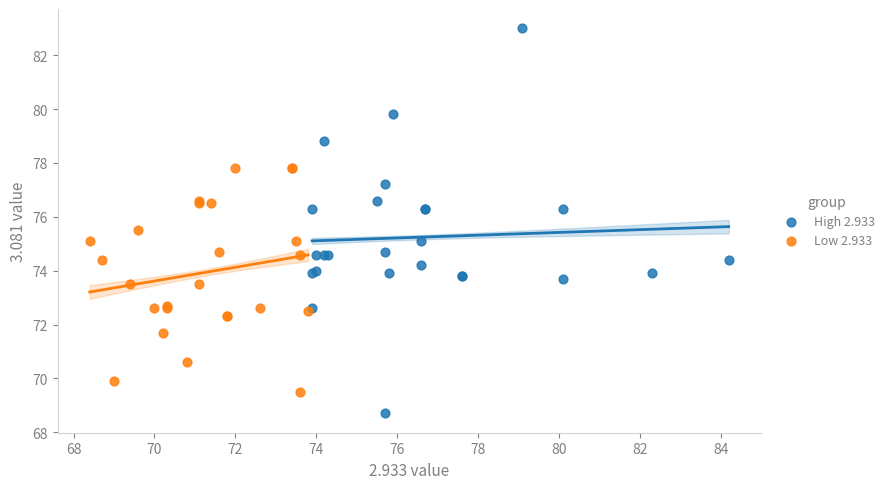

Which series reaches the minimum Y coordinate?

High 2.933